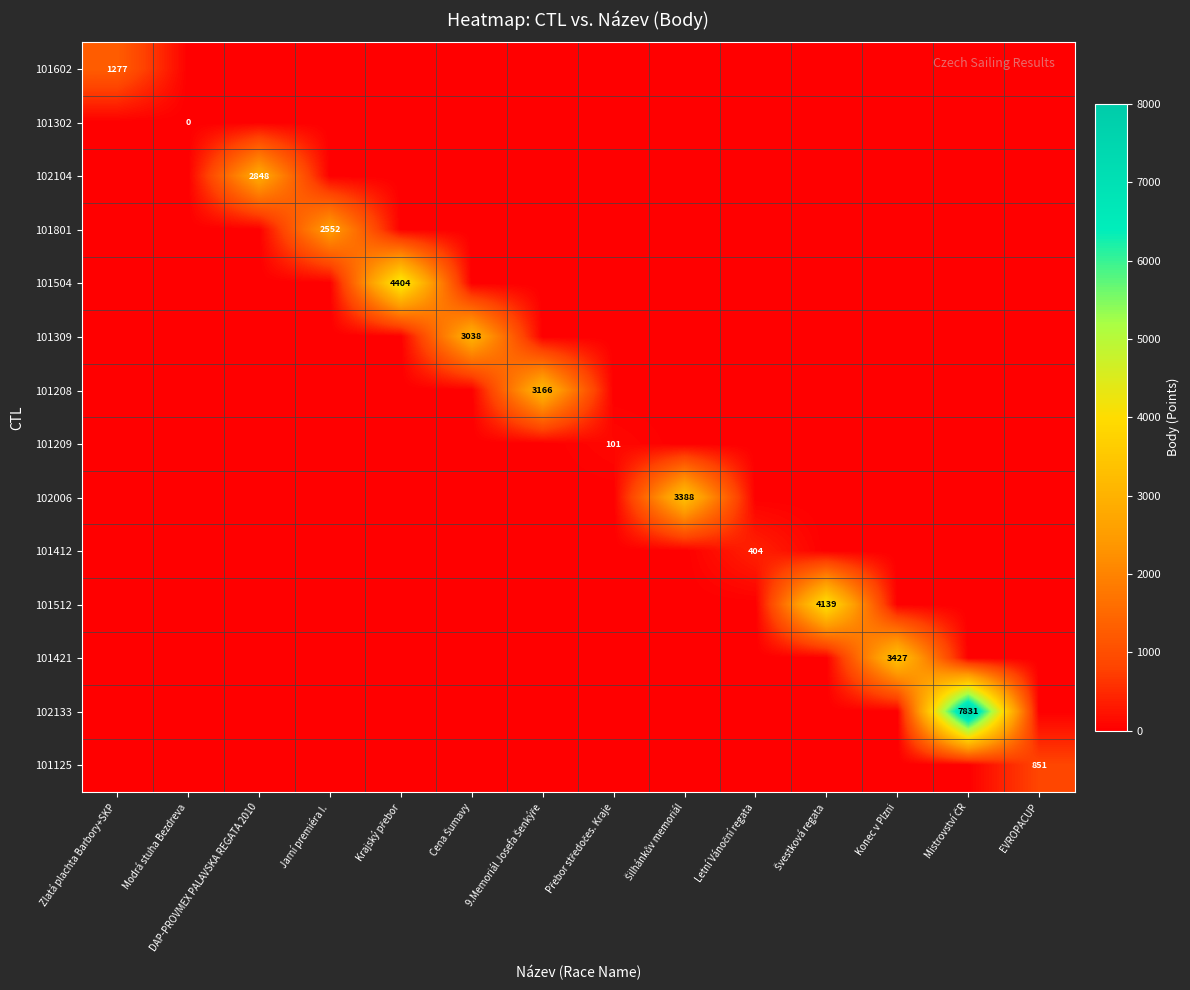

How many data points in 101512 are above 0?

1